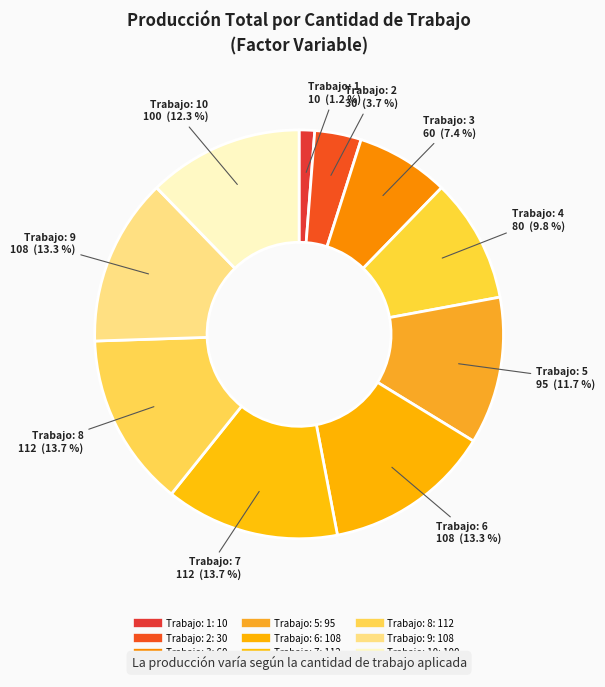

Which slice is the largest?

7